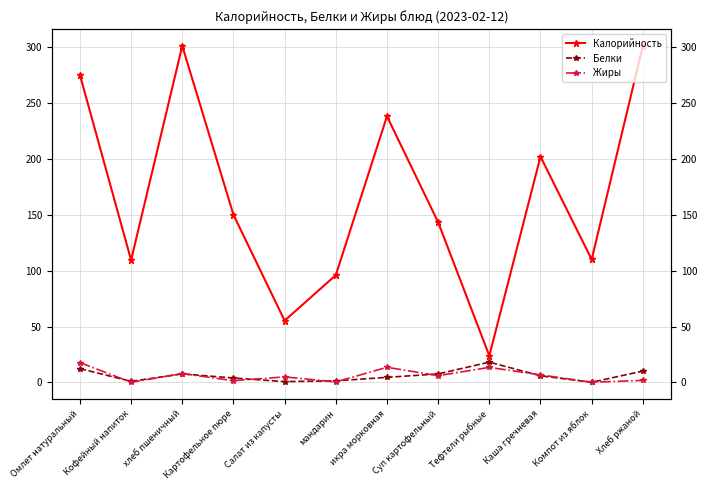

Reading left to right, what are all the values shown in this chart?

Калорийность: 275.0	109.4	301.0	150.0	55.3	96.0	238.0	143.3	23.9	202.0	110.0	301.0
Белки: 12.4	1.0	7.7	4.0	0.8	1.5	4.6	7.7	18.2	6.0	0.2	10.2
Жиры: 17.8	0.2	8.0	1.6	5.0	0.5	13.6	6.1	13.5	6.8	0.2	1.9